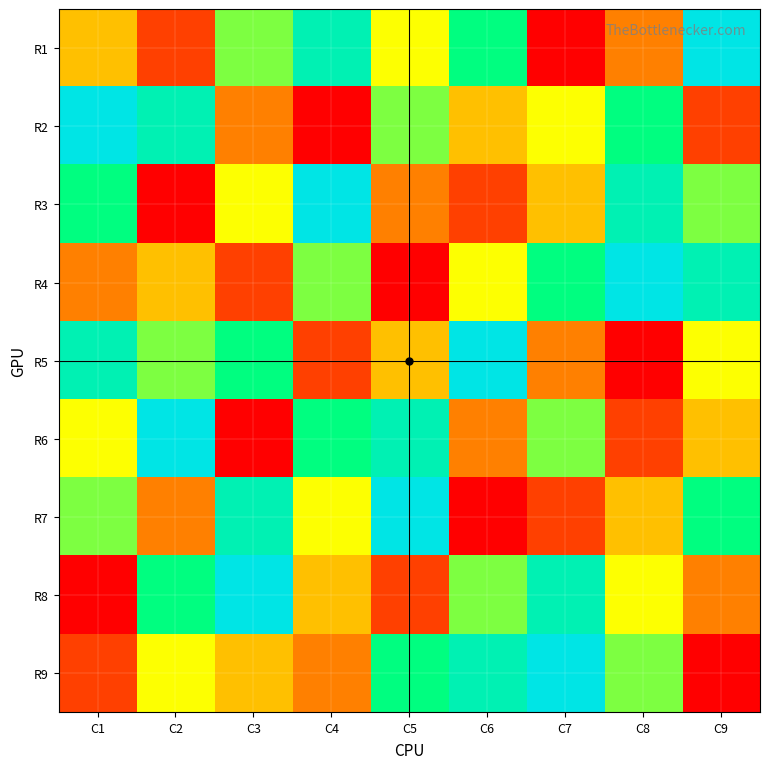

Reading left to right, list all the values displayed in this chart.

R1: C1=4	C2=2	C3=6	C4=8	C5=5	C6=7	C7=1	C8=3	C9=9
R2: C1=9	C2=8	C3=3	C4=1	C5=6	C6=4	C7=5	C8=7	C9=2
R3: C1=7	C2=1	C3=5	C4=9	C5=3	C6=2	C7=4	C8=8	C9=6
R4: C1=3	C2=4	C3=2	C4=6	C5=1	C6=5	C7=7	C8=9	C9=8
R5: C1=8	C2=6	C3=7	C4=2	C5=4	C6=9	C7=3	C8=1	C9=5
R6: C1=5	C2=9	C3=1	C4=7	C5=8	C6=3	C7=6	C8=2	C9=4
R7: C1=6	C2=3	C3=8	C4=5	C5=9	C6=1	C7=2	C8=4	C9=7
R8: C1=1	C2=7	C3=9	C4=4	C5=2	C6=6	C7=8	C8=5	C9=3
R9: C1=2	C2=5	C3=4	C4=3	C5=7	C6=8	C7=9	C8=6	C9=1